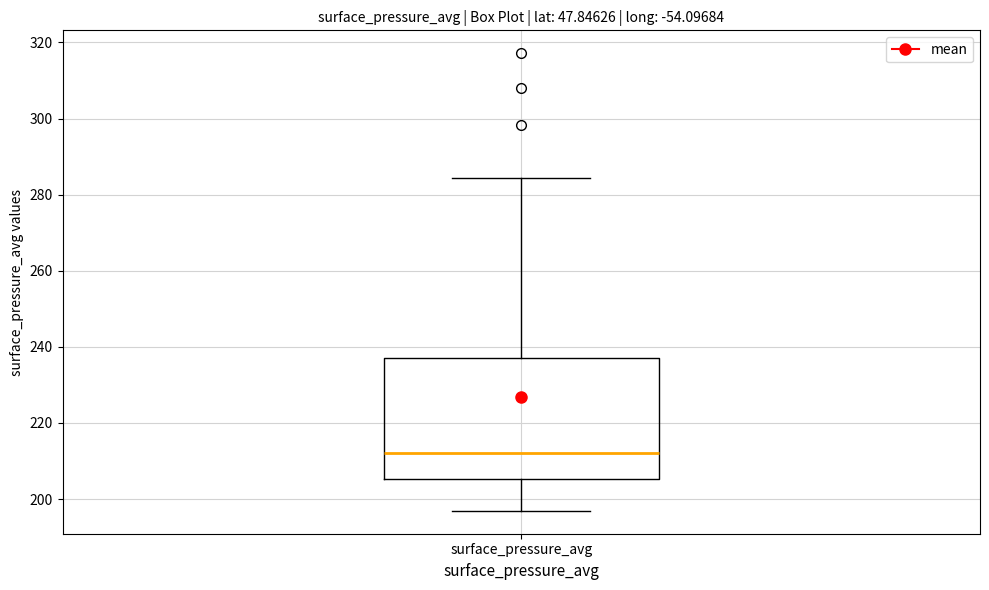

Transcribe this box plot: give where the median line is, the range the box spans, and where the two whiskers end, as read against the y-axis. The values are not printed on the chart, so give them approximately, as read against the axis.

median 212, box 206 to 238, whiskers 196 to 284